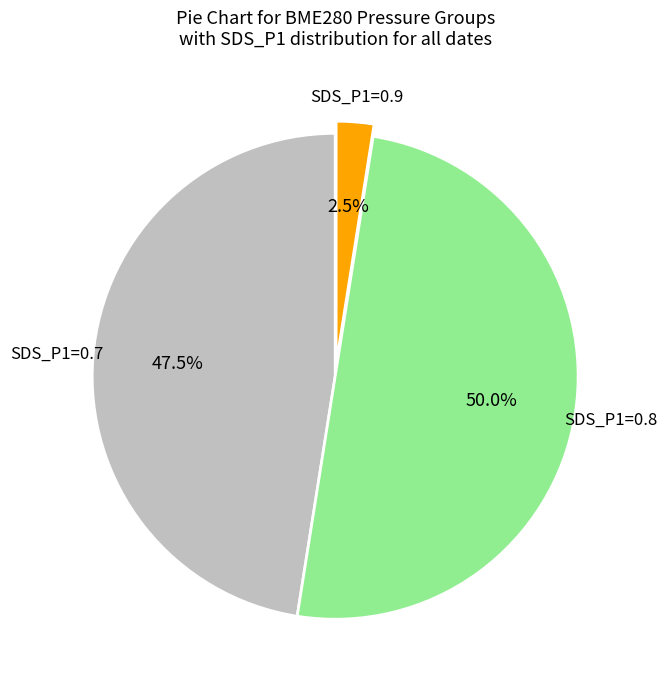

What is the largest slice in the pie chart?

SDS_P1=0.8